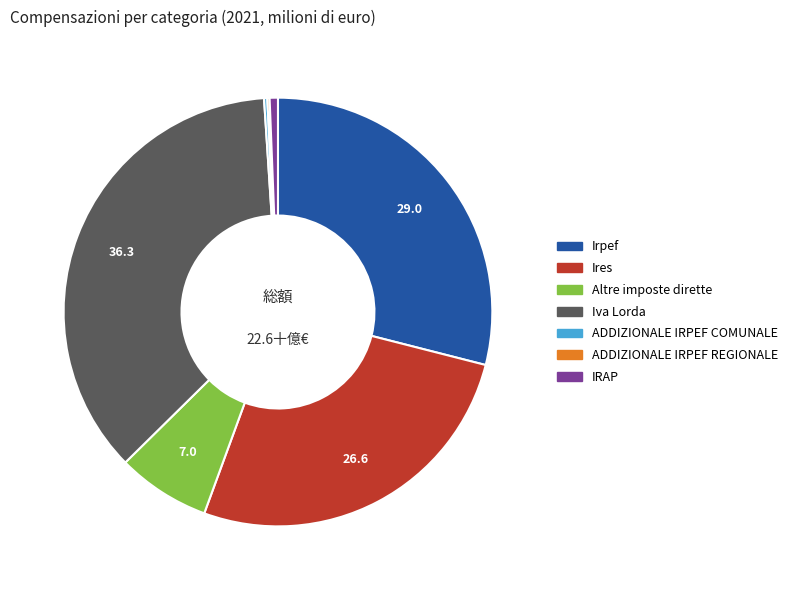

Is there any slice that represents more than half of the pie?

No